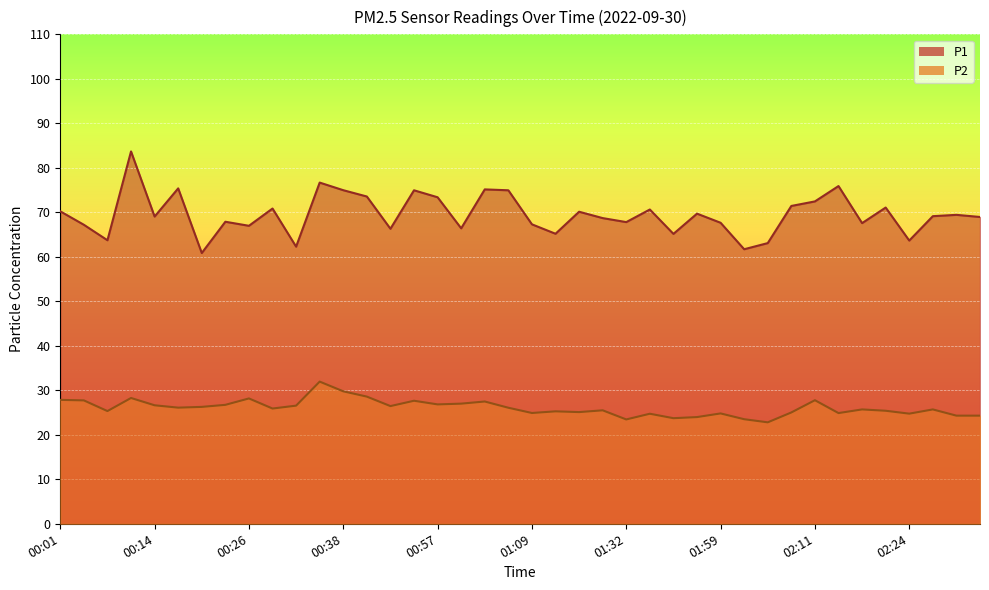

How many interior local peaks does the P2 series have?

12